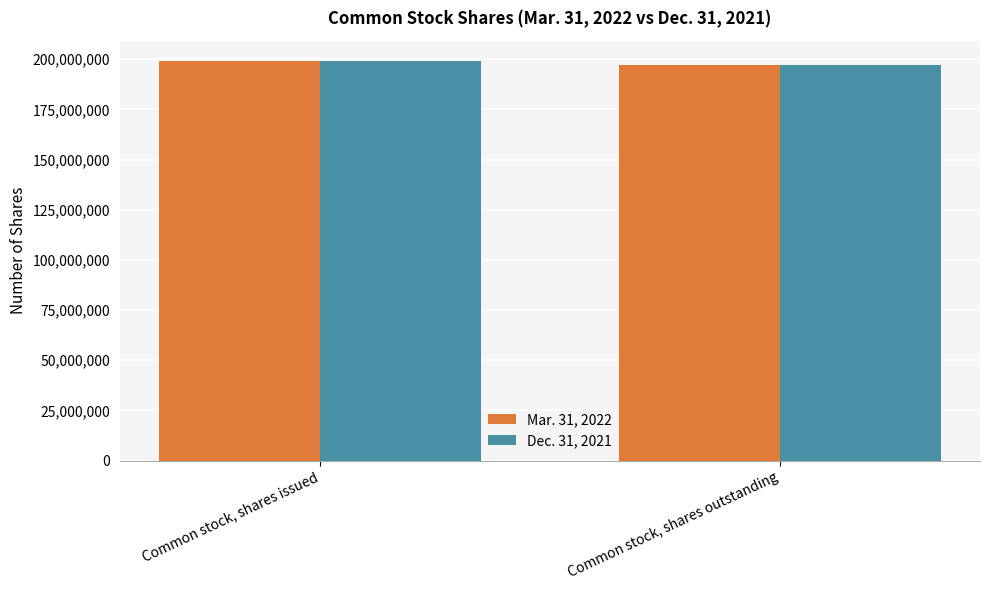

List the labels in order of Dec. 31, 2021 value, smallest first.

Common stock, shares outstanding, Common stock, shares issued